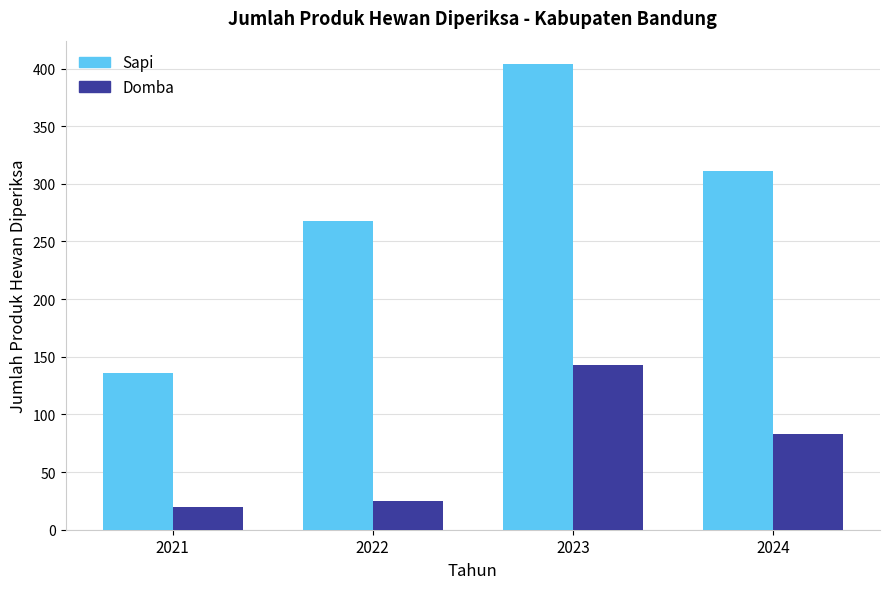

What is the value of the Domba bar at the 1st from the left?

20